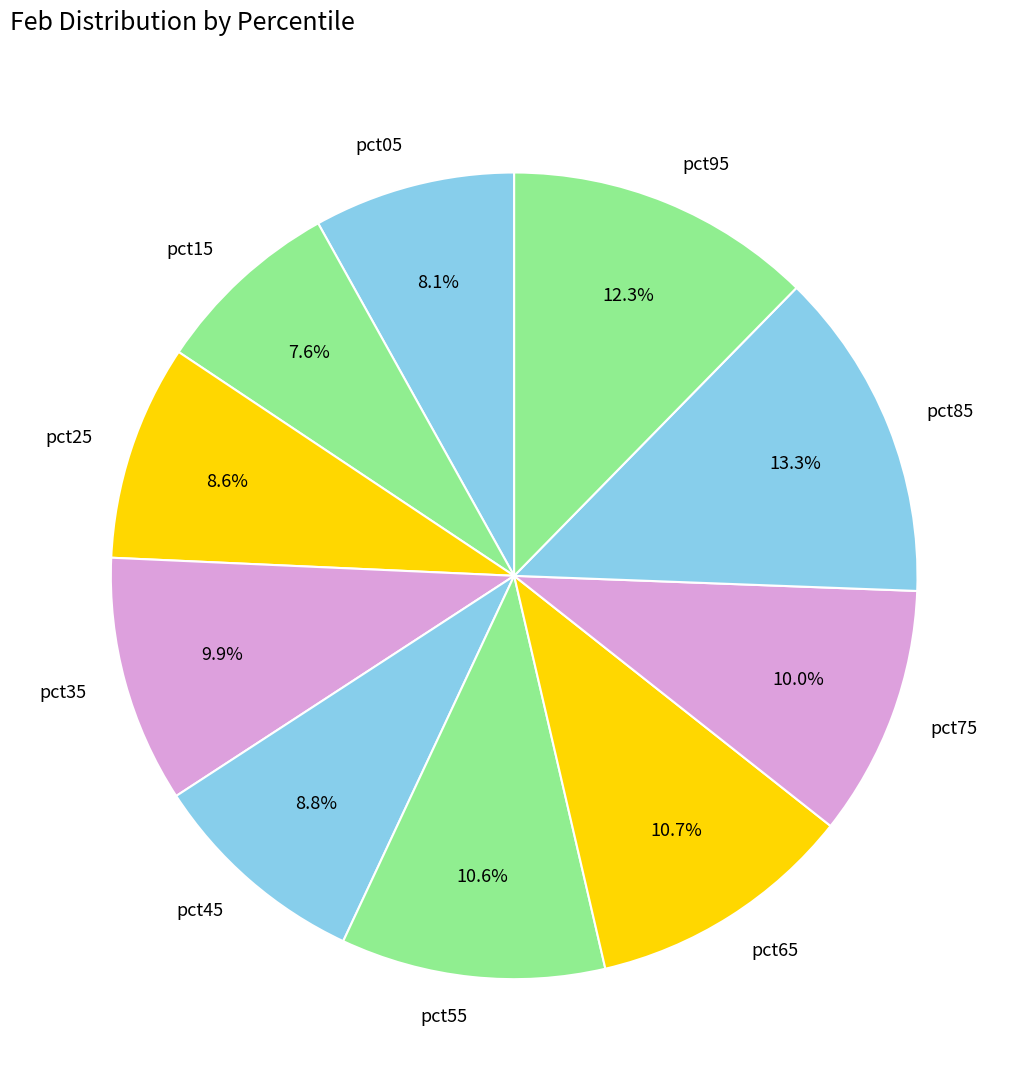

What percentage is the pct15 slice, to the nearest percent?

8%